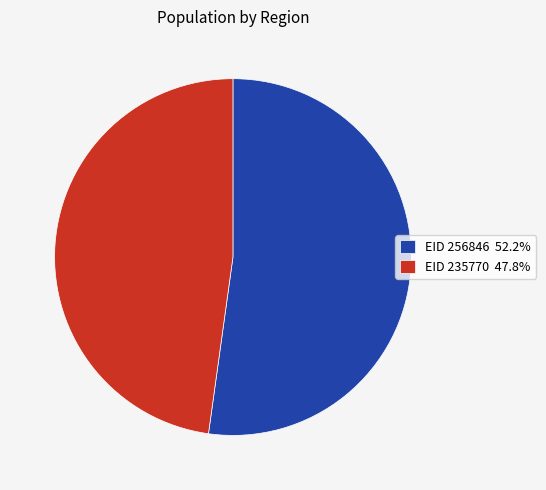

Is the sum of EID 256846 52.2% and EID 235770 47.8% greater than half?

Yes